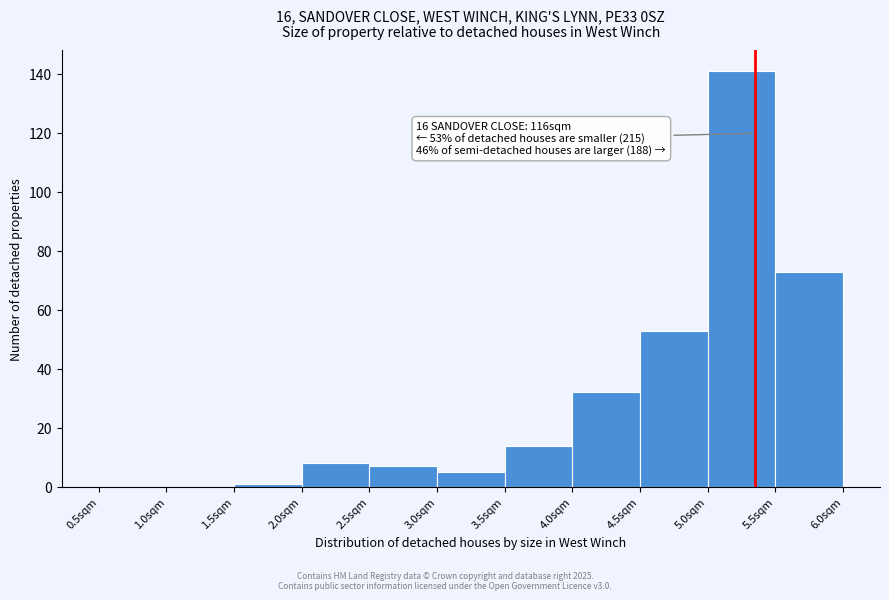

Which range on the x-axis has the tallest bar?

5.0 to 5.5